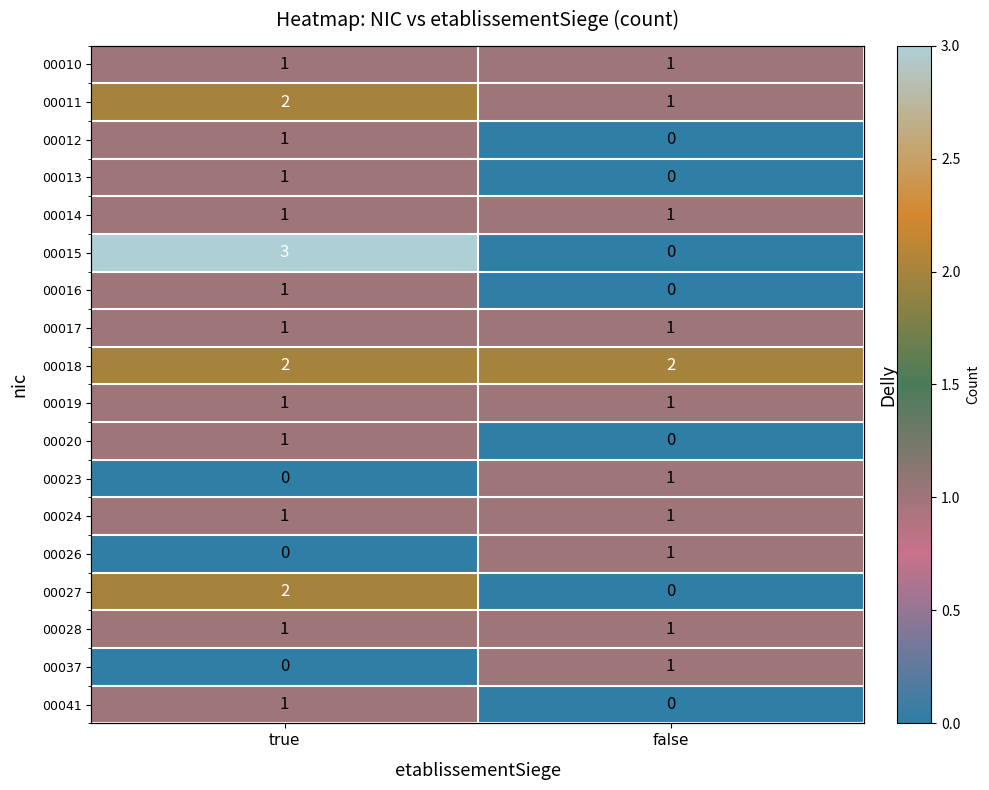

The value of 00011 at false is 1. True or false?

False